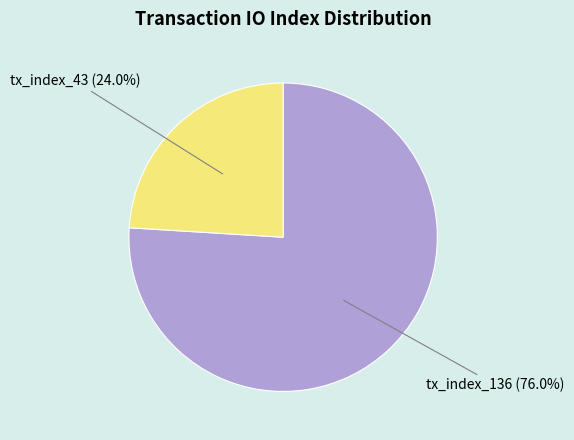

What is the largest slice in the pie chart?

tx_index_136